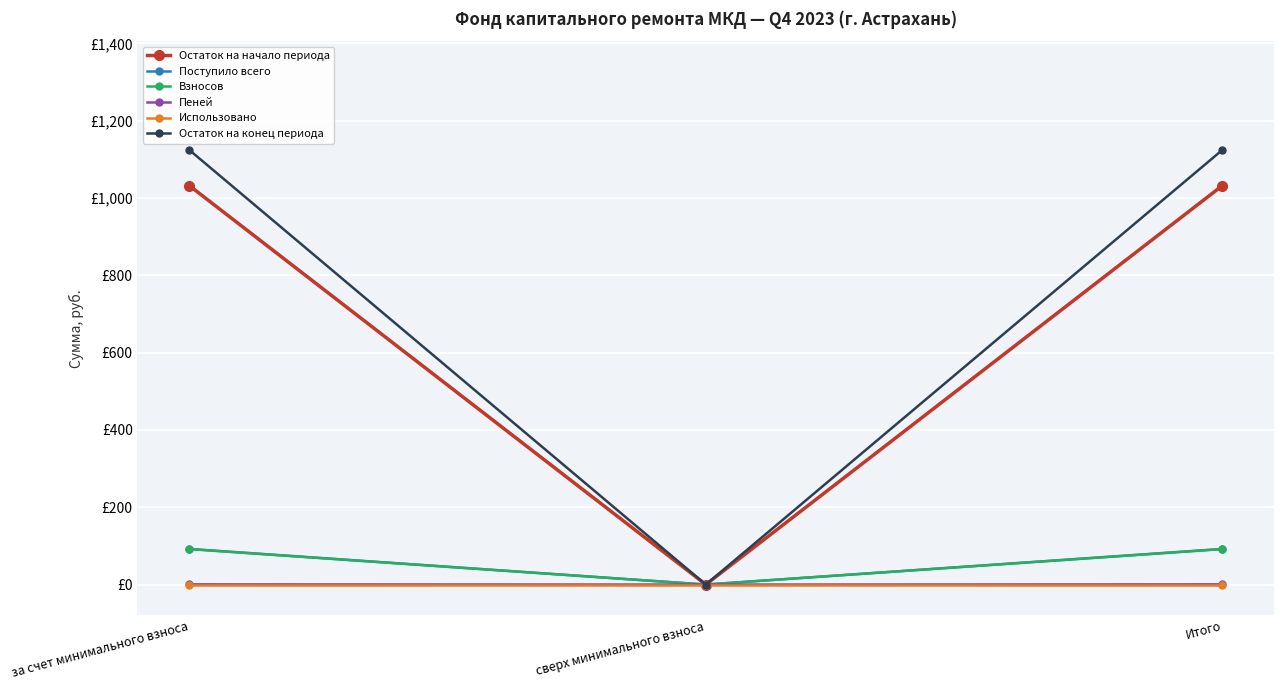

Reading left to right, transcribe all the data shown in this chart.

Остаток на начало периода: 1032.5	0.0	1032.5
Поступило всего: 92.2	0.0	92.2
Взносов: 91.7	0.0	91.7
Пеней: 0.5	0.0	0.5
Использовано: 0.0	0.0	0.0
Остаток на конец периода: 1124.7	0.0	1124.7